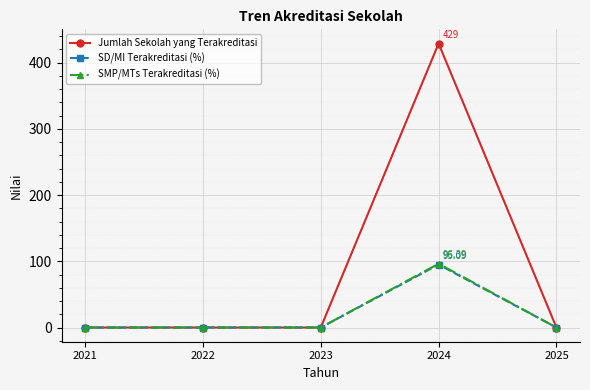

How many categories are shown in the chart?

5